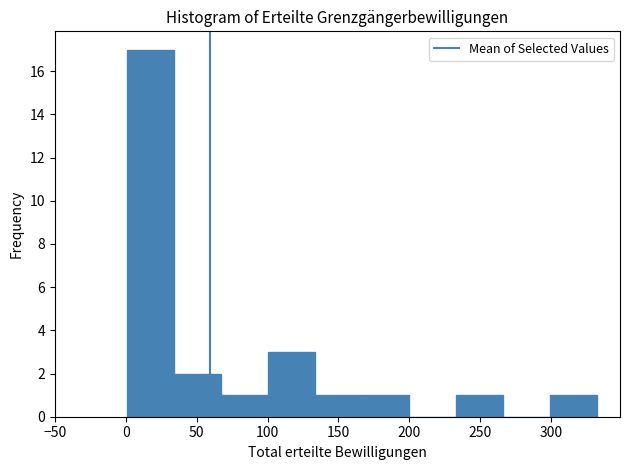

What is the height of the bar covering 235 to 265 on the x-axis? Neither the bar edges nor the heights are printed on the chart, so give them approximately, as read against the axes.

1